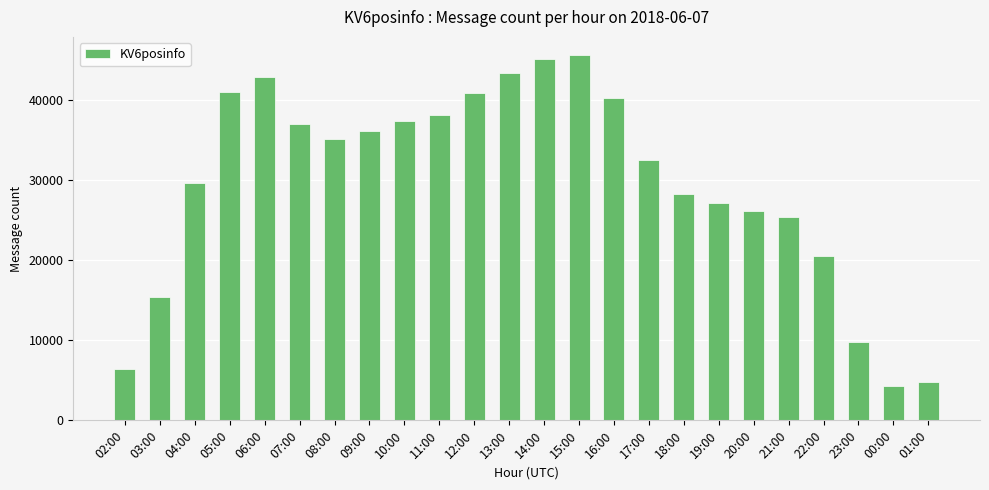

At which label is the value closest to 24930?

21:00